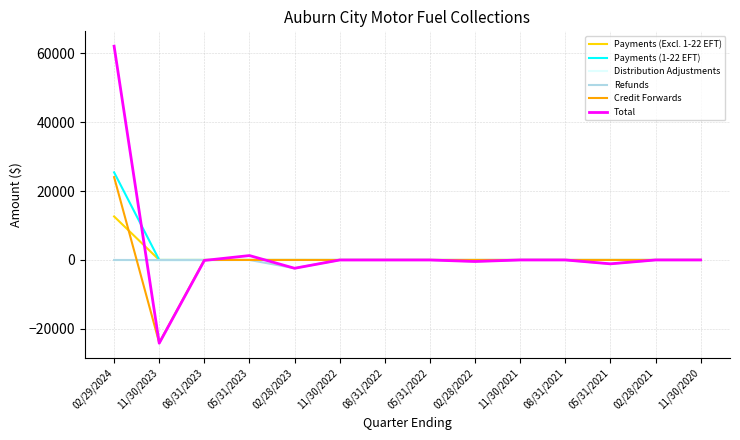

Between 11/30/2023 and 05/31/2021, which series saw the biggest shift?

Credit Forwards